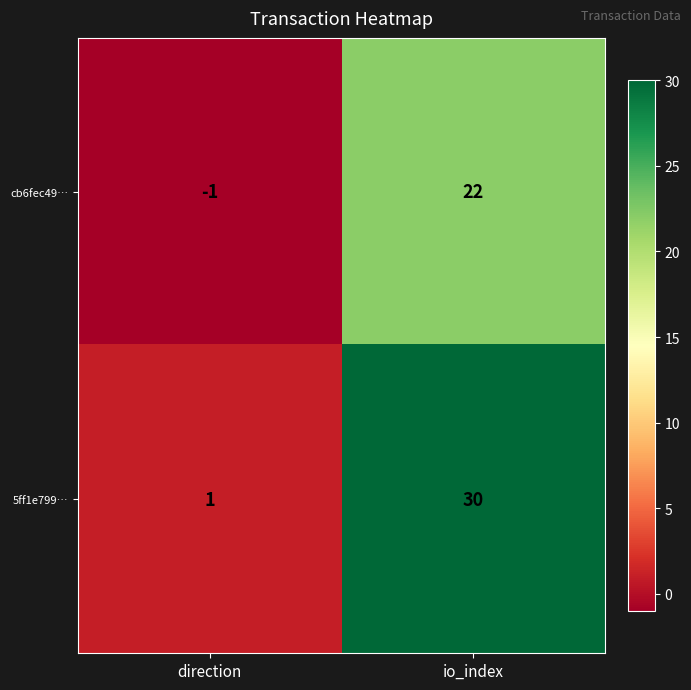

Which series has the widest spread of values?

5ff1e799…